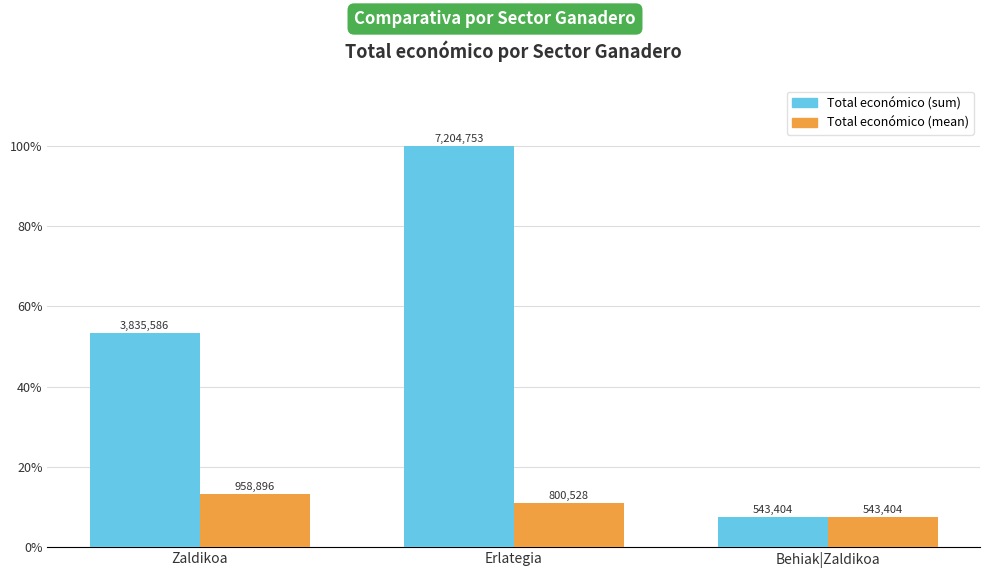

What are all the series names shown in the legend?

Total económico (sum), Total económico (mean)